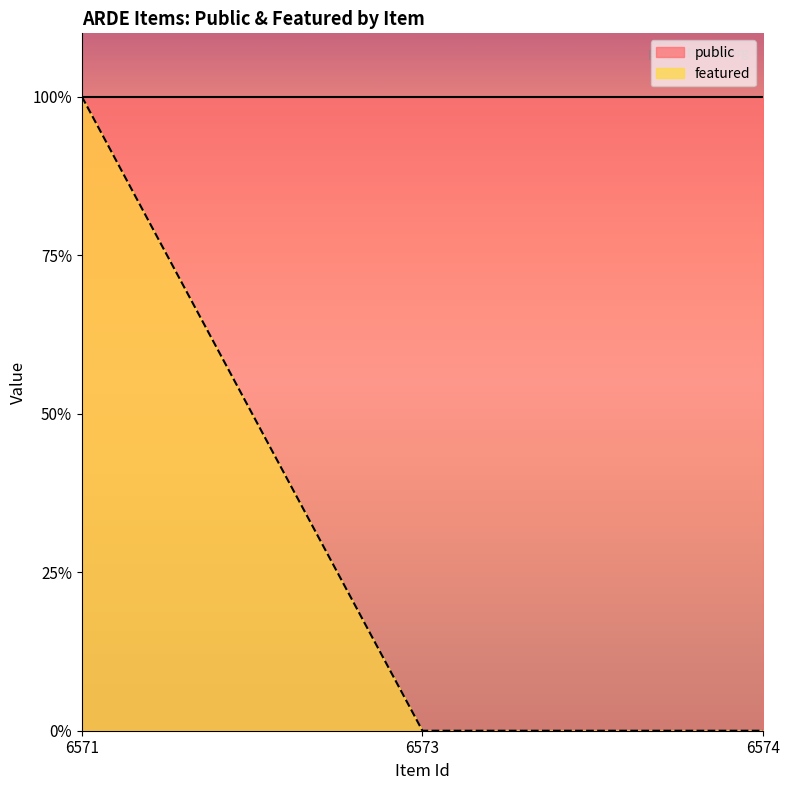

Is it true that the value at 6573 is 0?

True